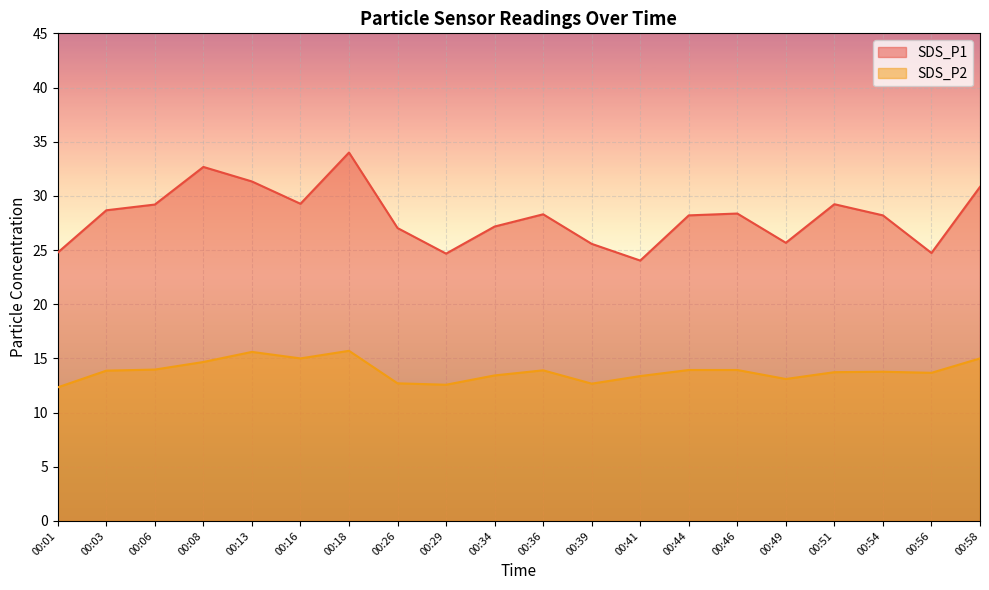

What is the value of the SDS_P2 point at the 2nd from the left?

13.9